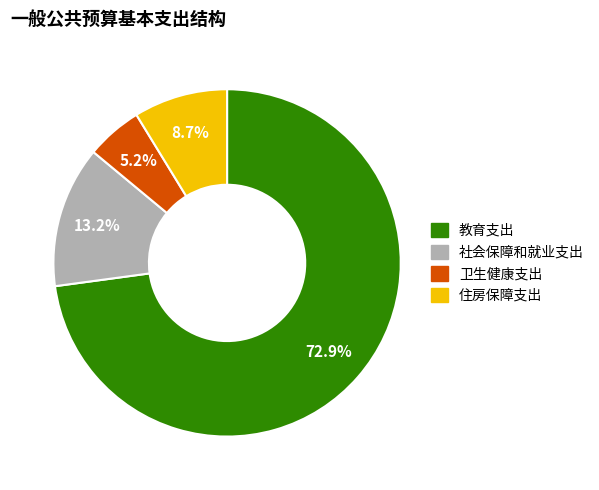

To the nearest percent, what is the combined percentage of 社会保障和就业支出 and 教育支出?

86%